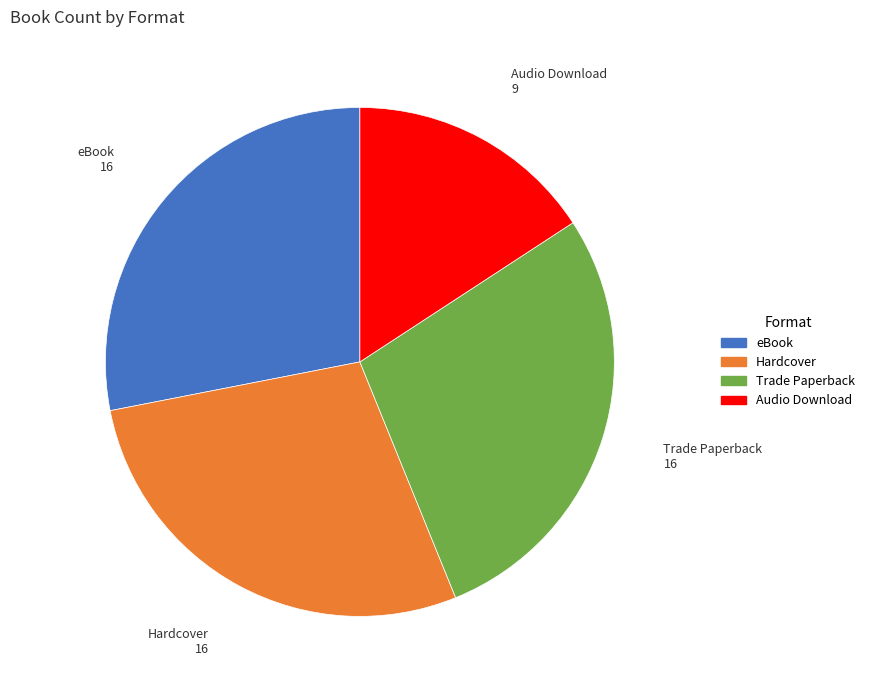

How many segments does this pie chart have?

4